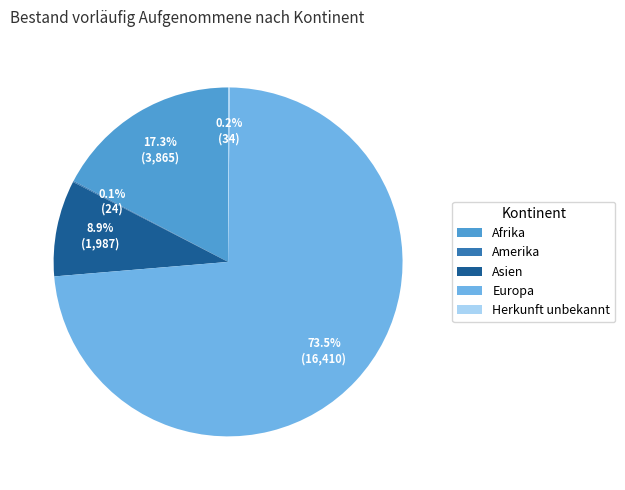

To the nearest percent, what is the average slice percentage?

20%